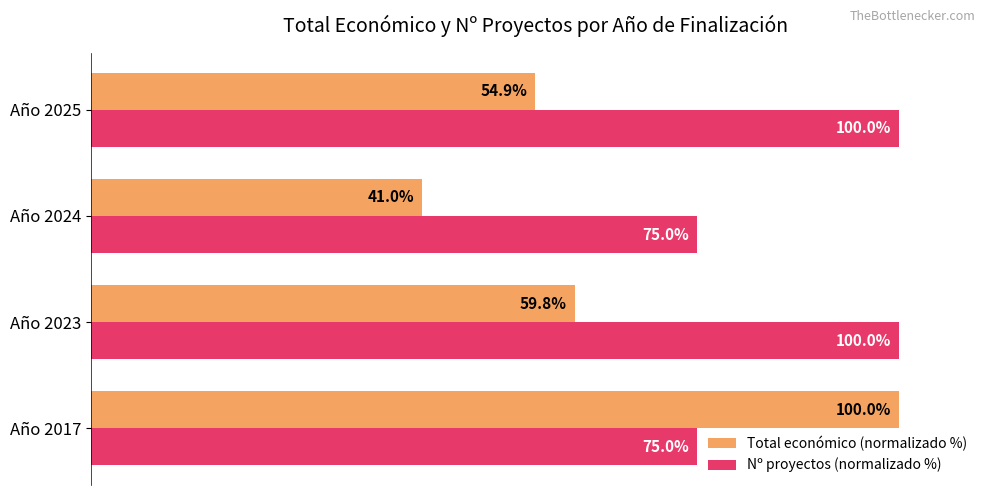

Which series has the widest spread of values?

Total económico (normalizado %)